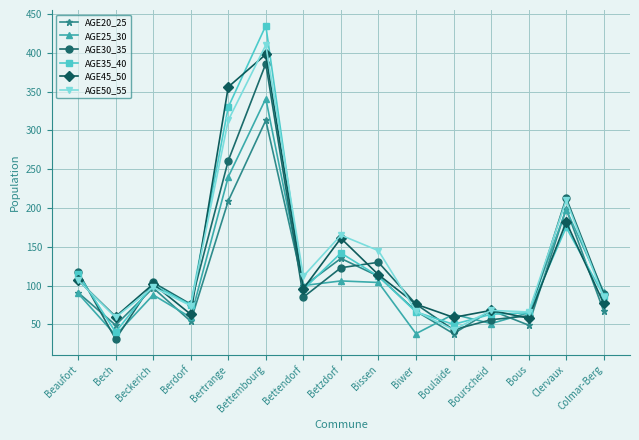

What is the lowest value of the AGE20_25 series?

38